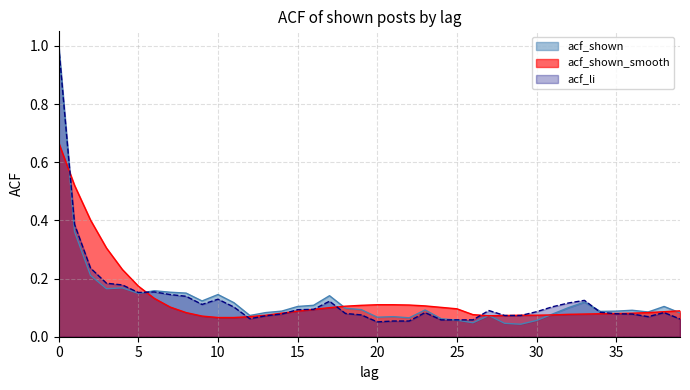

Which series ends up on top after the final intersection of acf_shown and acf_li?

acf_shown